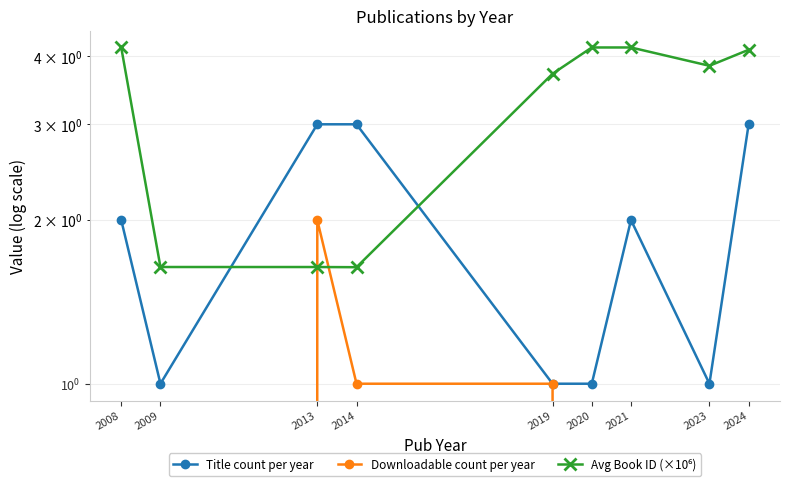

Is it true that Downloadable count per year equals 0.2 at 2014?

False